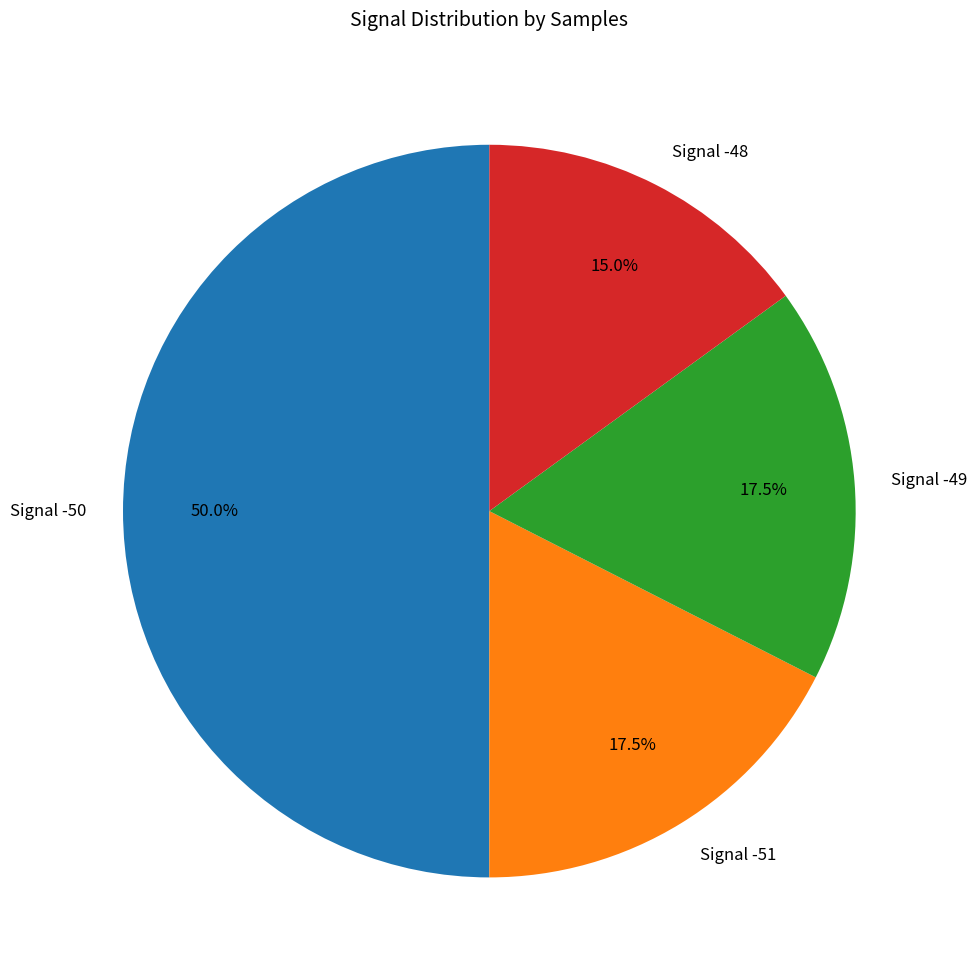

What is the smallest slice in the pie chart?

Signal -48